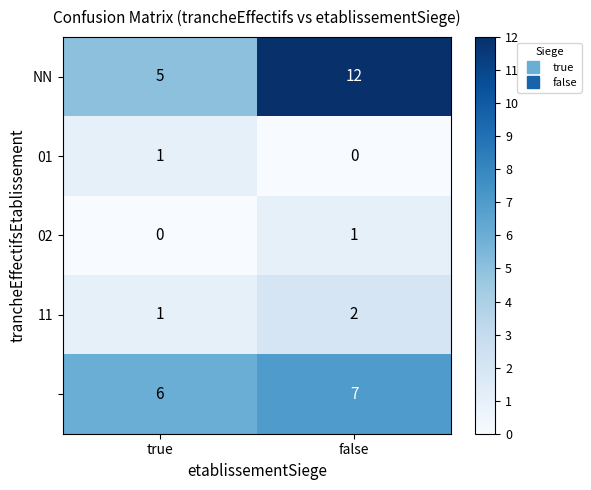

What is the difference between the highest and lowest values at true?

6